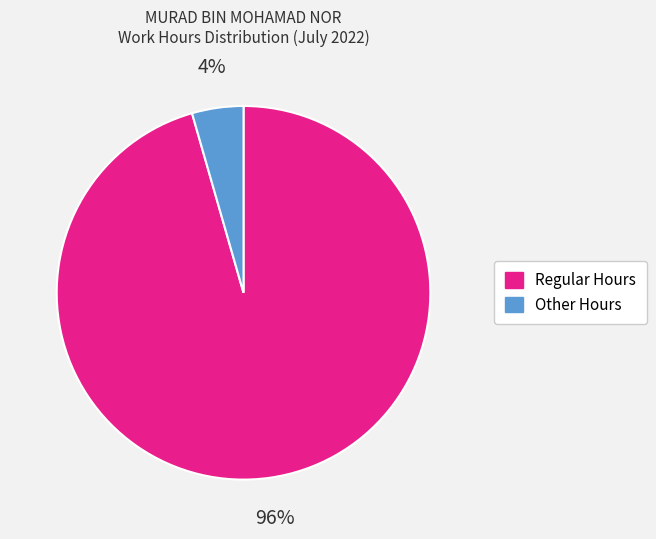

True or false: Other Hours accounts for 4% of the total.

True